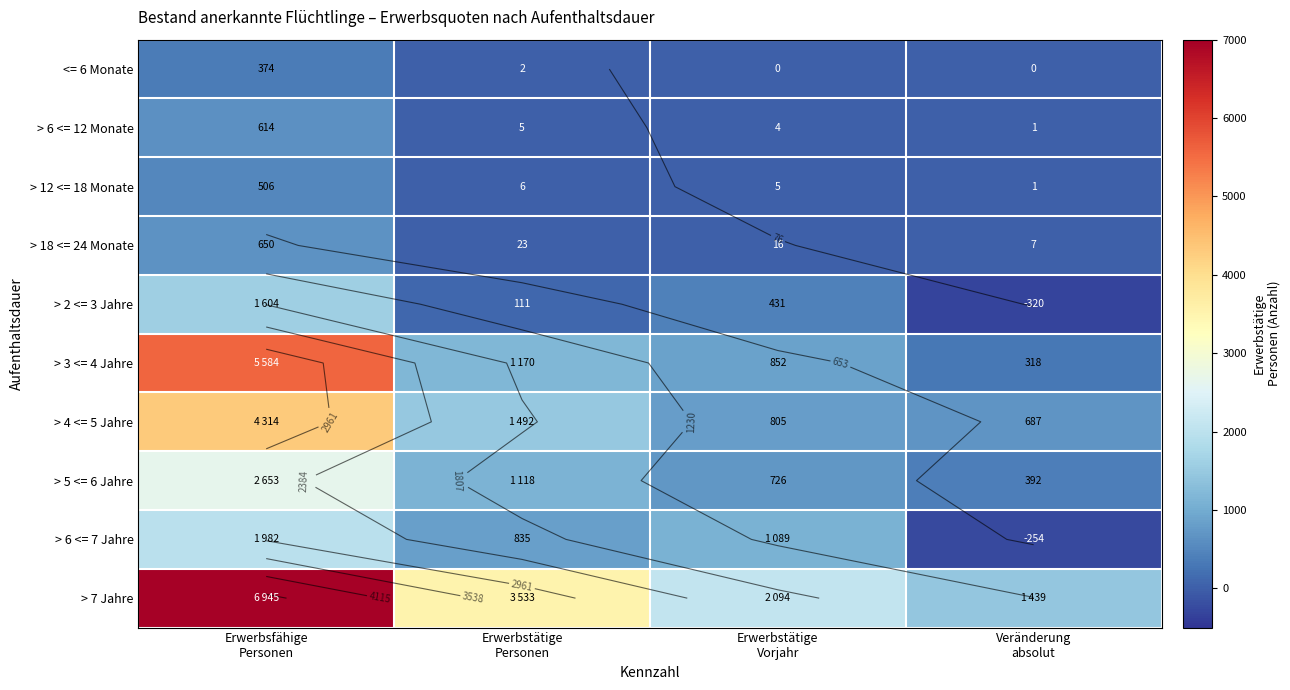

Count the number of data series in this chart.

10